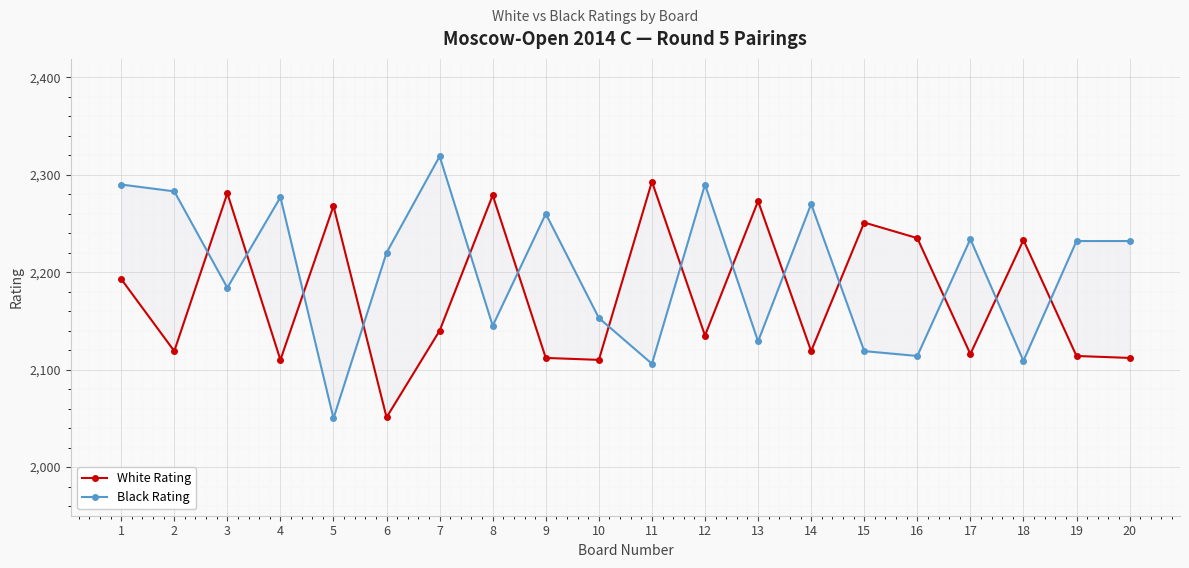

Rank the series by their average value, from lowest to highest.

White Rating, Black Rating